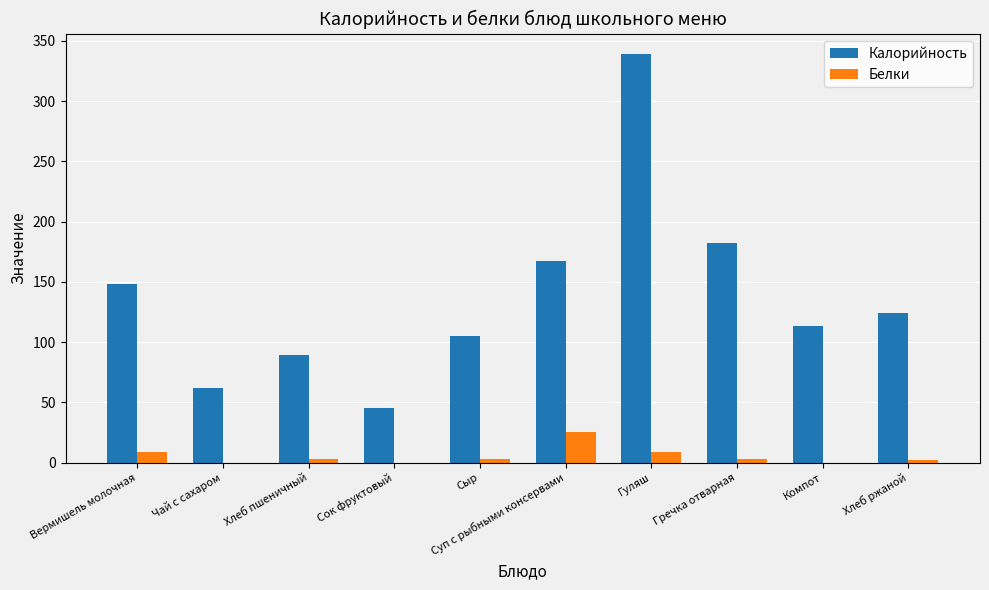

Which category has the highest value across all series?

Гуляш